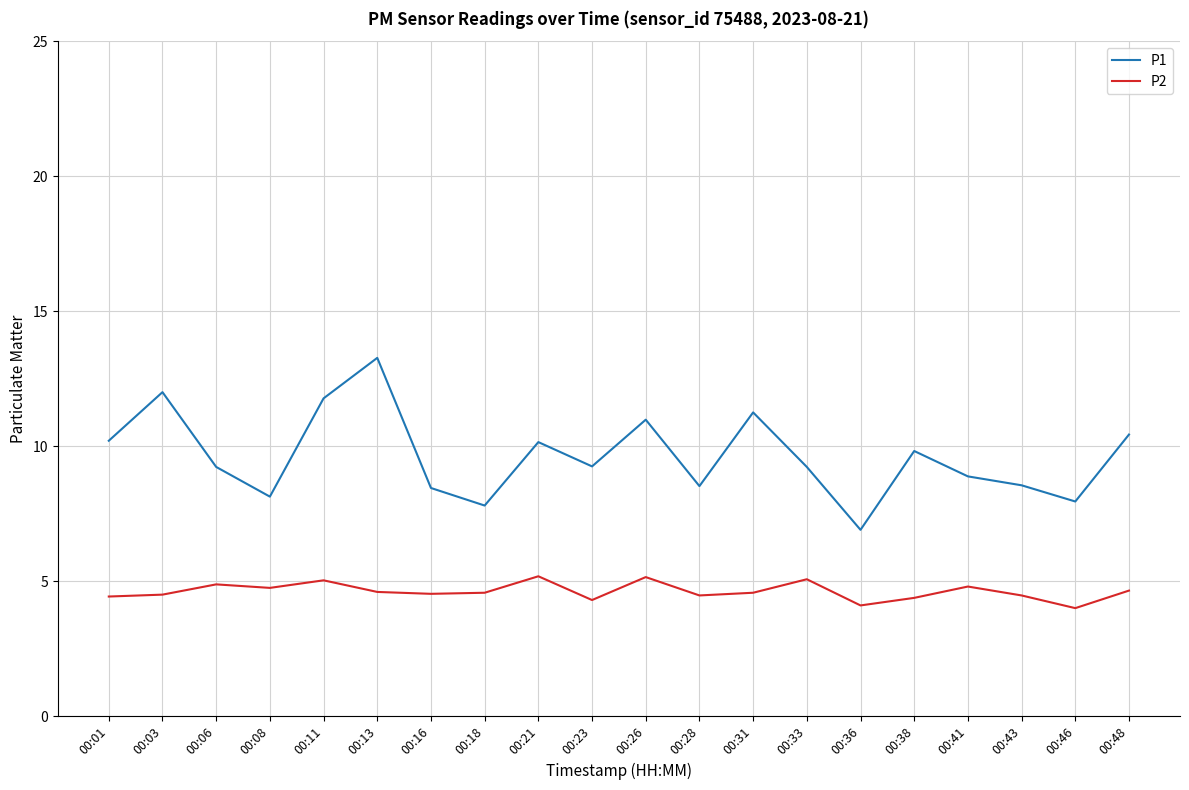

Which series has the largest range (max minus min)?

P1